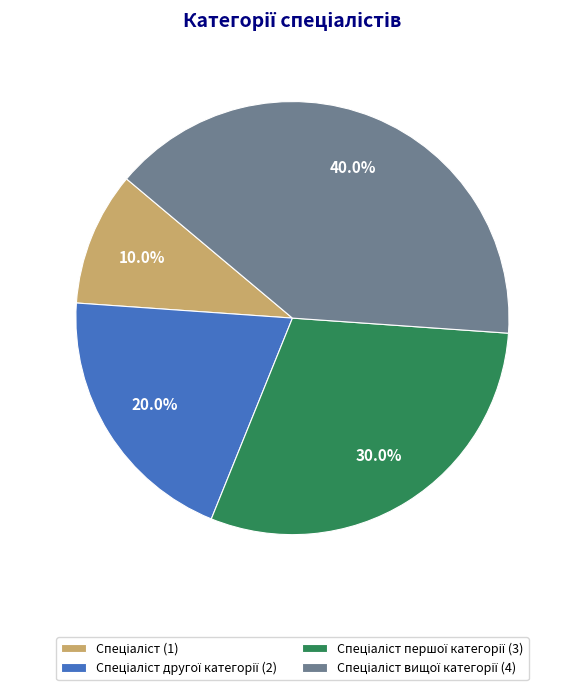

To the nearest percent, what is the difference between the largest and smallest slice percentages?

30%